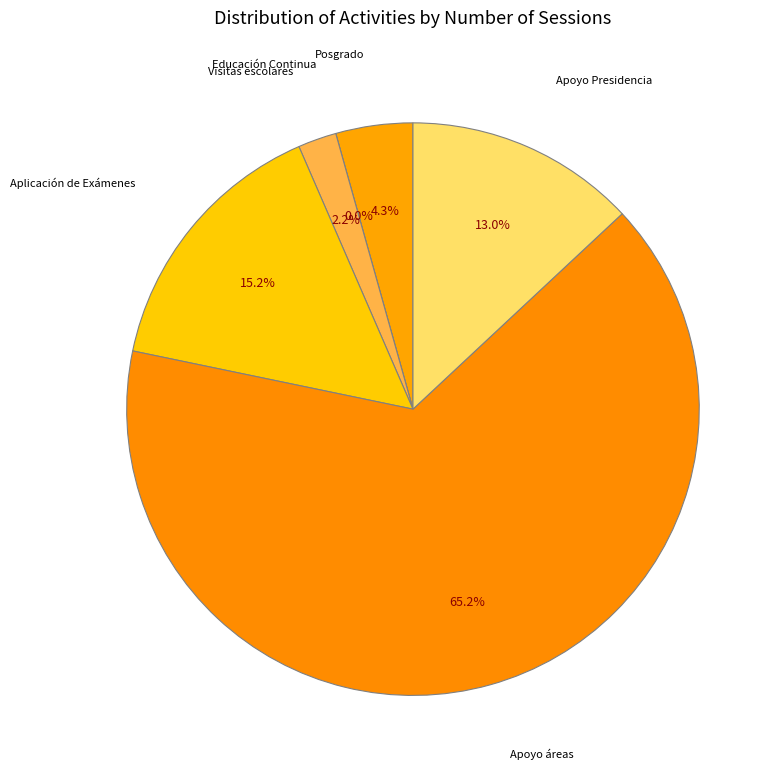

Which category has the smallest portion of the pie?

Educación Continua